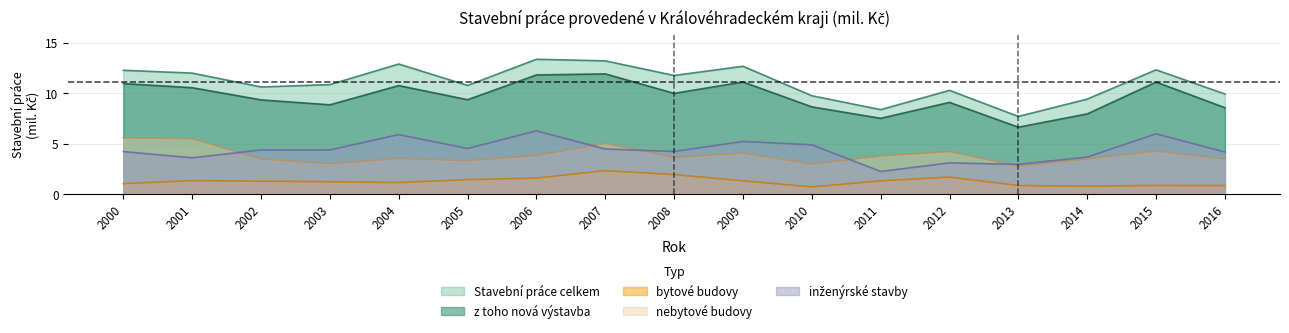

At which label does inženýrské stavby first exceed 4?

2000